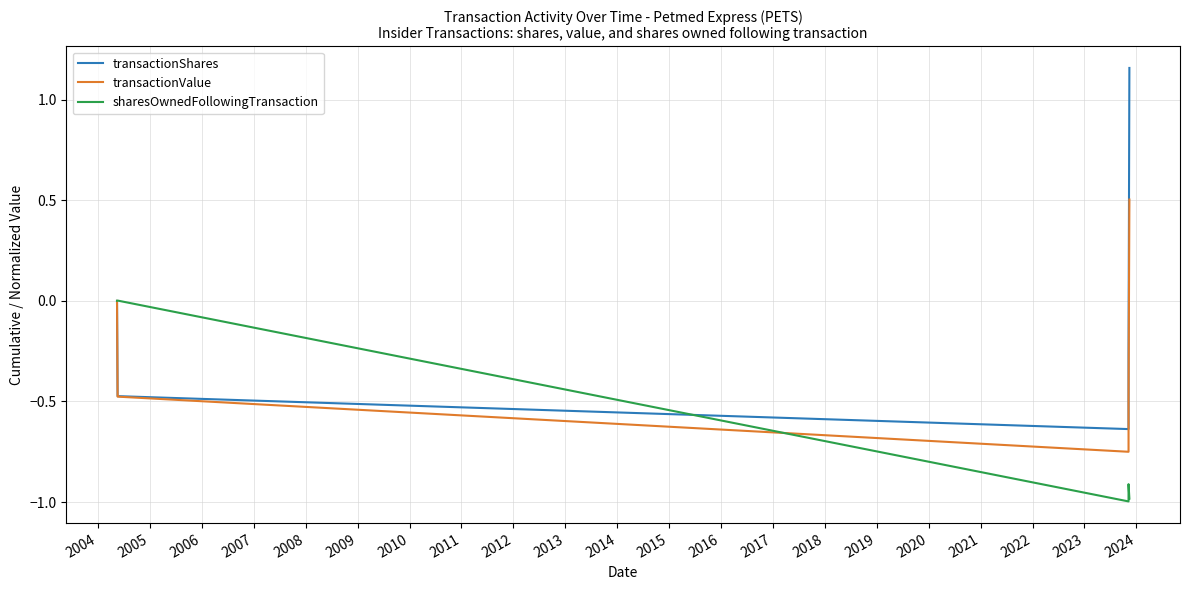

Which series has the largest total across all categories?

transactionShares